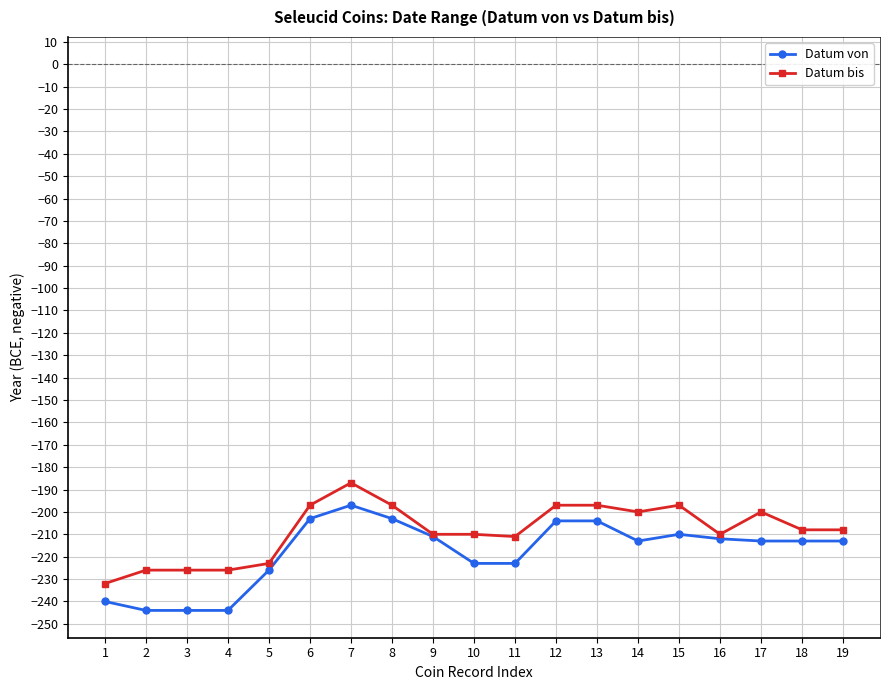

At 4, list the series in order from largest to smallest.

Datum bis, Datum von